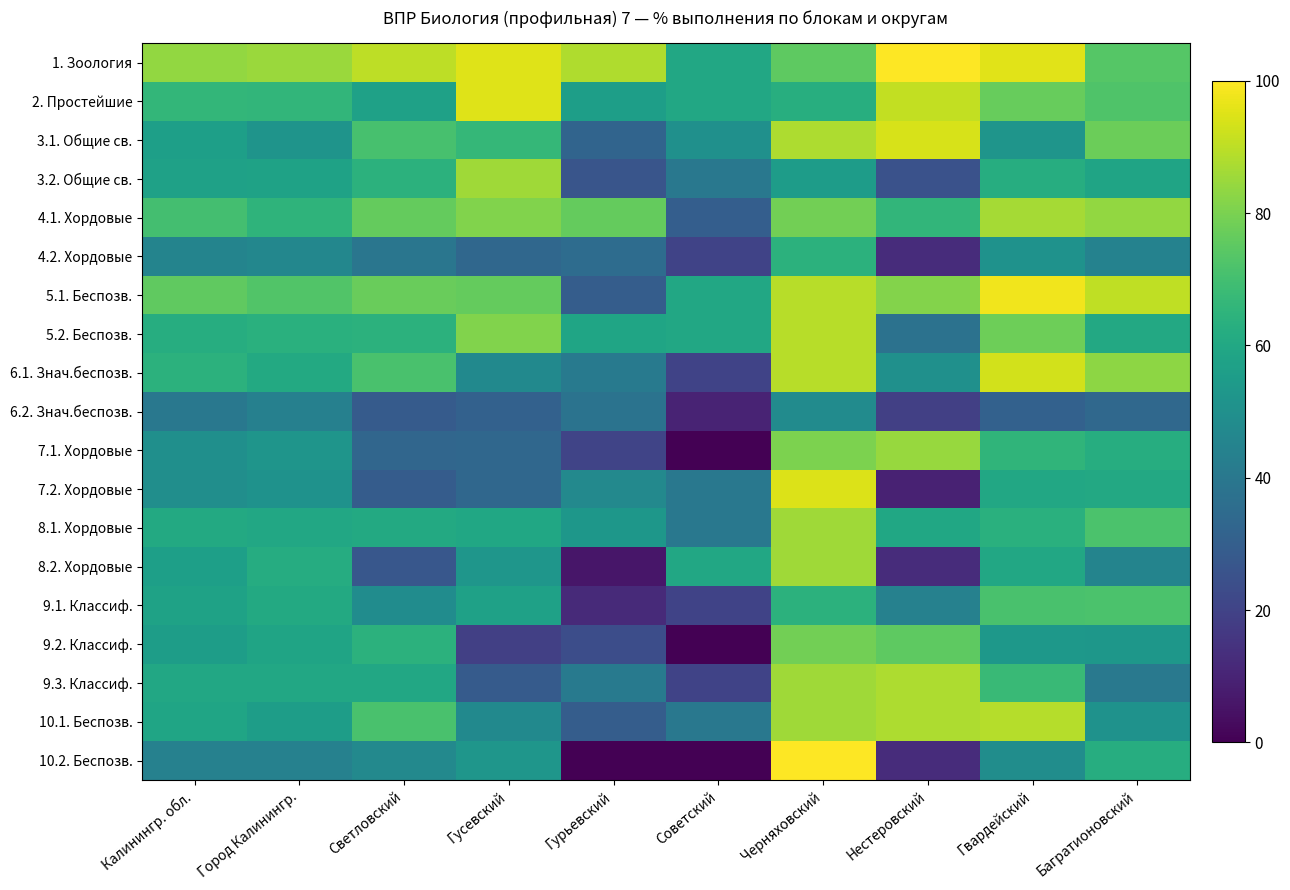

Reading left to right, transcribe all the data shown in this chart.

1. Зоология: Калинингр. обл.=83.9	Город Калинингр.=84.8	Светловский=90.0	Гусевский=95.2	Гурьевский=88.2	Советский=60.0	Черняховский=75.0	Нестеровский=100.0	Гвардейский=95.6	Багратионовский=73.6
2. Простейшие: Калинингр. обл.=66.2	Город Калинингр.=66.0	Светловский=57.1	Гусевский=95.2	Гурьевский=55.9	Советский=60.0	Черняховский=62.5	Нестеровский=90.6	Гвардейский=76.7	Багратионовский=72.6
3.1. Общие св.: Калинингр. обл.=56.5	Город Калинингр.=51.7	Светловский=70.7	Гусевский=66.7	Гурьевский=32.4	Советский=50.0	Черняховский=87.5	Нестеровский=93.8	Гвардейский=52.2	Багратионовский=77.4
3.2. Общие св.: Калинингр. обл.=57.2	Город Калинингр.=57.6	Светловский=64.3	Гусевский=85.7	Гурьевский=26.5	Советский=40.0	Черняховский=55.4	Нестеровский=25.0	Гвардейский=62.2	Багратионовский=58.5
4.1. Хордовые: Калинингр. обл.=70.2	Город Калинингр.=65.0	Светловский=76.4	Гусевский=81.0	Гурьевский=76.5	Советский=30.0	Черняховский=78.6	Нестеровский=65.6	Гвардейский=86.7	Багратионовский=84.0
4.2. Хордовые: Калинингр. обл.=45.2	Город Калинингр.=46.2	Светловский=39.3	Гусевский=33.3	Гурьевский=35.3	Советский=20.0	Черняховский=64.3	Нестеровский=12.5	Гвардейский=51.1	Багратионовский=44.3
5.1. Беспозв.: Калинингр. обл.=75.5	Город Калинингр.=73.0	Светловский=77.1	Гусевский=76.2	Гурьевский=29.4	Советский=60.0	Черняховский=89.3	Нестеровский=81.2	Гвардейский=97.8	Багратионовский=90.6
5.2. Беспозв.: Калинингр. обл.=62.5	Город Калинингр.=63.5	Светловский=64.3	Гусевский=81.0	Гурьевский=58.8	Советский=60.0	Черняховский=89.3	Нестеровский=37.5	Гвардейский=77.8	Багратионовский=60.4
6.1. Знач.беспозв.: Калинингр. обл.=64.4	Город Калинингр.=60.9	Светловский=71.4	Гусевский=47.6	Гурьевский=41.2	Советский=20.0	Черняховский=89.3	Нестеровский=50.0	Гвардейский=93.3	Багратионовский=83.0
6.2. Знач.беспозв.: Калинингр. обл.=39.9	Город Калинингр.=43.4	Светловский=28.6	Гусевский=30.9	Гурьевский=38.2	Советский=10.0	Черняховский=48.2	Нестеровский=18.8	Гвардейский=31.1	Багратионовский=34.0
7.1. Хордовые: Калинингр. обл.=49.9	Город Калинингр.=52.1	Светловский=32.9	Гусевский=33.3	Гурьевский=20.6	Советский=0.0	Черняховский=80.4	Нестеровский=84.4	Гвардейский=65.6	Багратионовский=62.3
7.2. Хордовые: Калинингр. обл.=49.3	Город Калинингр.=50.8	Светловский=29.3	Гусевский=33.3	Гурьевский=47.1	Советский=40.0	Черняховский=94.6	Нестеровский=9.4	Гвардейский=60.0	Багратионовский=60.4
8.1. Хордовые: Калинингр. обл.=60.8	Город Калинингр.=60.0	Светловский=60.7	Гусевский=59.5	Гурьевский=52.9	Советский=40.0	Черняховский=85.7	Нестеровский=59.4	Гвардейский=63.3	Багратионовский=71.7
8.2. Хордовые: Калинингр. обл.=56.5	Город Калинингр.=62.0	Светловский=27.1	Гусевский=52.4	Гурьевский=5.9	Советский=60.0	Черняховский=85.7	Нестеровский=12.5	Гвардейский=60.0	Багратионовский=45.3
9.1. Классиф.: Калинингр. обл.=57.5	Город Калинингр.=60.8	Светловский=48.6	Гусевский=57.1	Гурьевский=11.8	Советский=20.0	Черняховский=64.3	Нестеровский=43.8	Гвардейский=71.1	Багратионовский=71.7
9.2. Классиф.: Калинингр. обл.=55.6	Город Калинингр.=58.4	Светловский=64.3	Гусевский=19.1	Гурьевский=23.5	Советский=0.0	Черняховский=78.6	Нестеровский=75.0	Гвардейский=53.3	Багратионовский=52.8
9.3. Классиф.: Калинингр. обл.=59.9	Город Калинингр.=60.0	Светловский=60.0	Гусевский=28.6	Гурьевский=41.2	Советский=20.0	Черняховский=85.7	Нестеровский=87.5	Гвардейский=67.8	Багратионовский=40.6
10.1. Беспозв.: Калинингр. обл.=58.9	Город Калинингр.=55.6	Светловский=71.4	Гусевский=47.6	Гурьевский=29.4	Советский=40.0	Черняховский=85.7	Нестеровский=87.5	Гвардейский=88.9	Багратионовский=50.9
10.2. Беспозв.: Калинингр. обл.=43.8	Город Калинингр.=44.0	Светловский=47.1	Гусевский=52.4	Гурьевский=0.0	Советский=0.0	Черняховский=100.0	Нестеровский=12.5	Гвардейский=48.9	Багратионовский=62.3